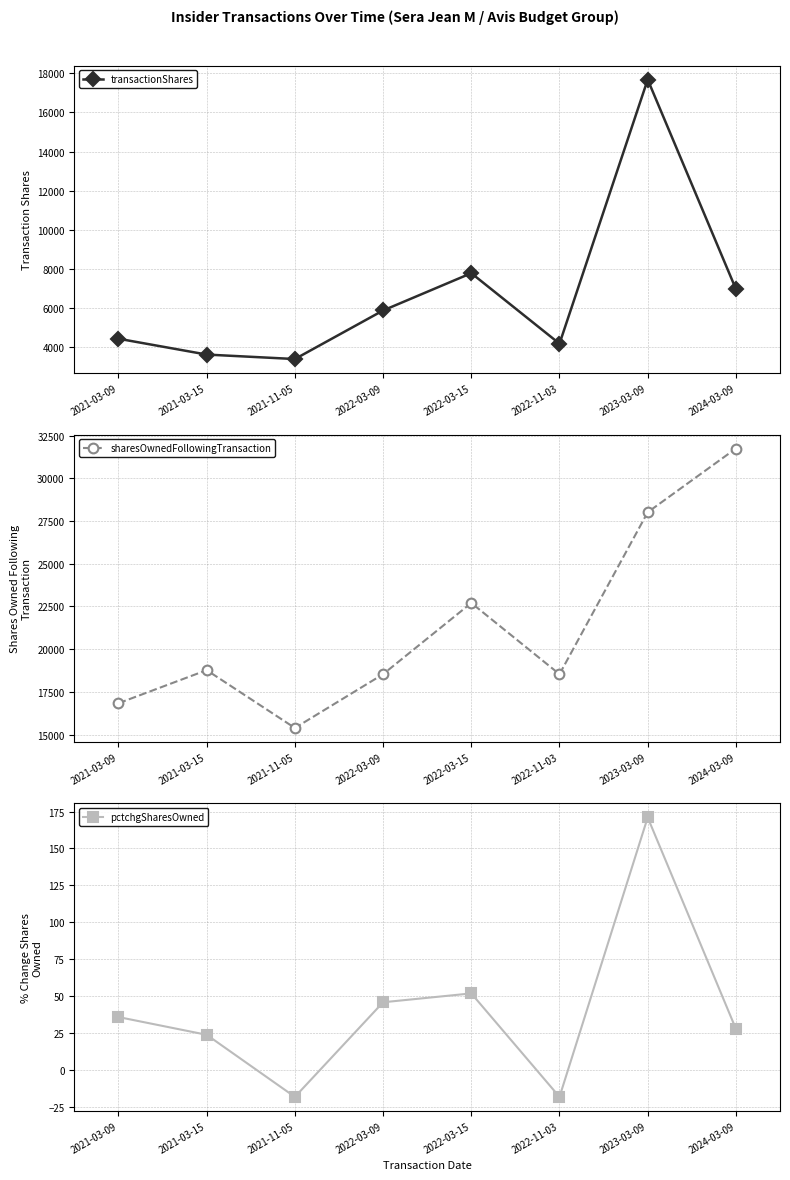

At which category does transactionShares reach its first local peak?

2022-03-15